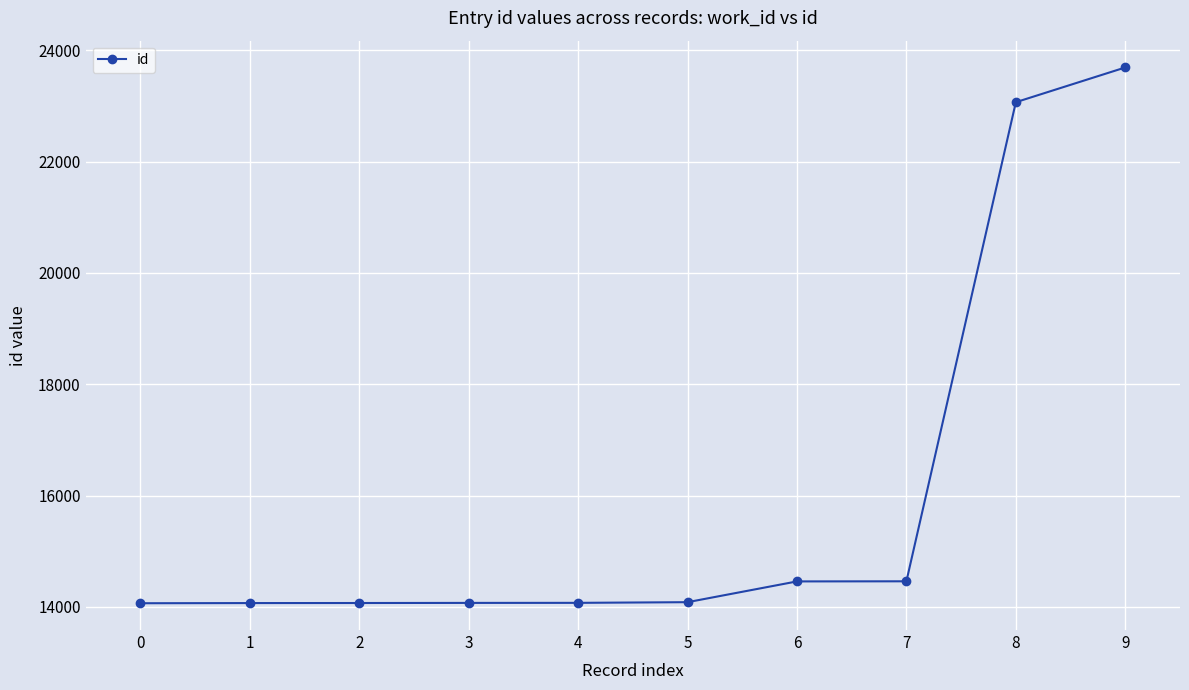

What is the sum of all values?

160119